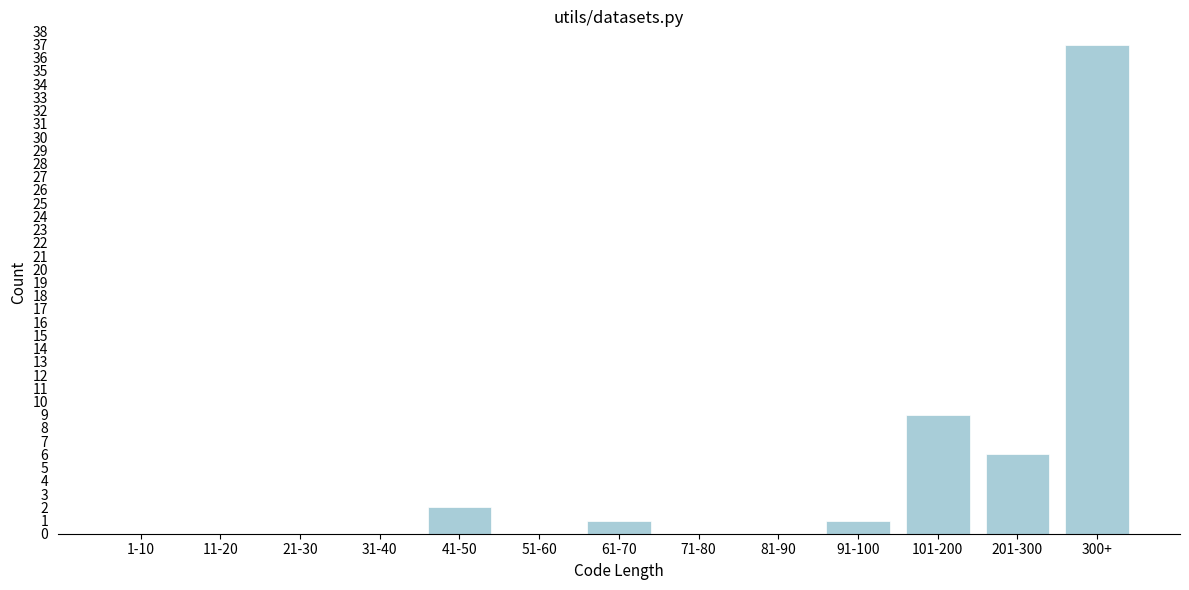

Reading left to right, extract all data points from this chart.

1-10=0	11-20=0	21-30=0	31-40=0	41-50=2	51-60=0	61-70=1	71-80=0	81-90=0	91-100=1	101-200=9	201-300=6	300+=37